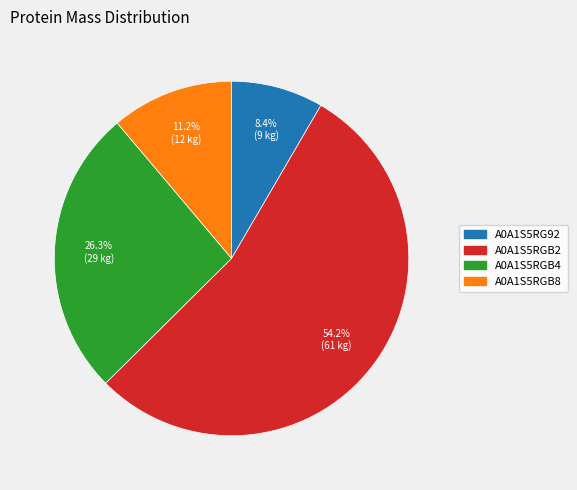

True or false: A0A1S5RGB2 accounts for 68% of the total.

False